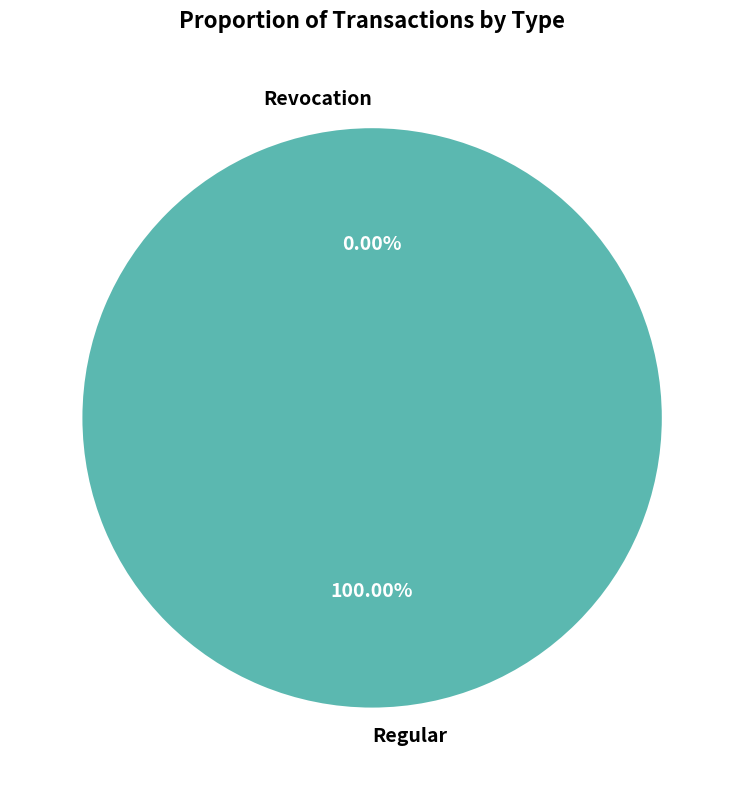

The Regular slice represents 99% of the pie. True or false?

False